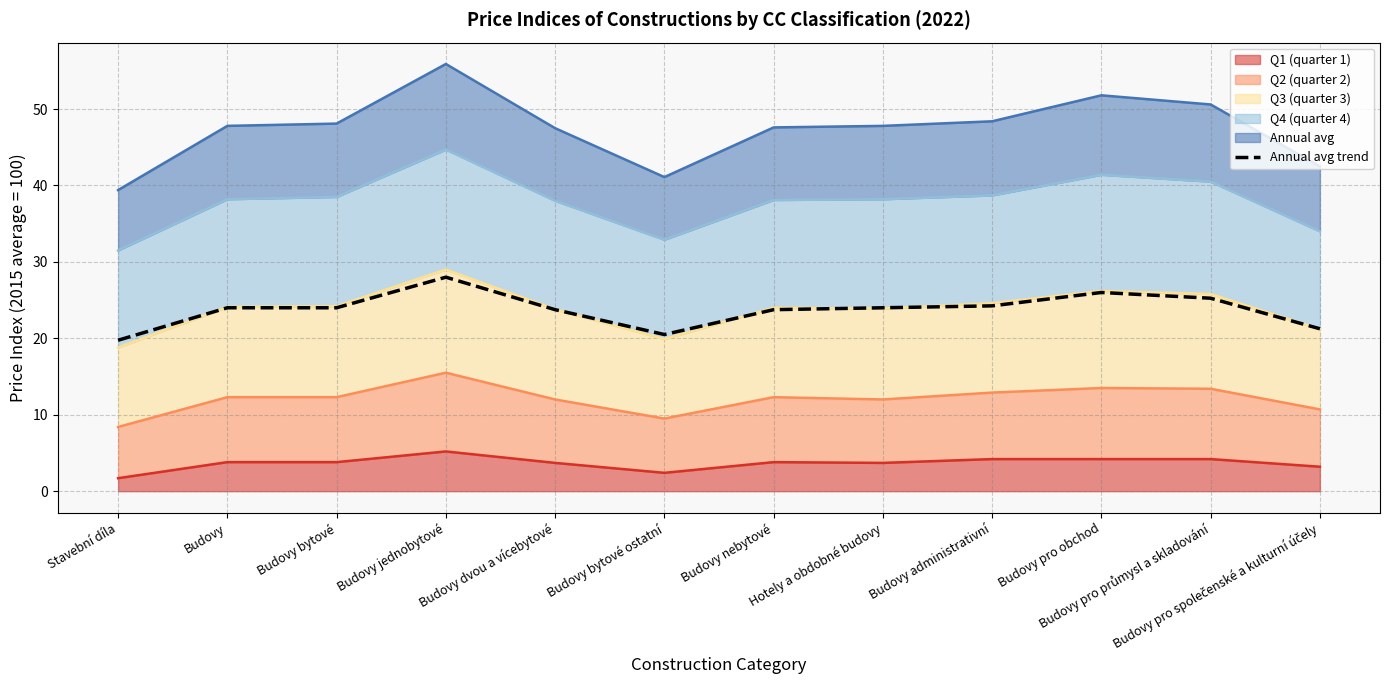

What is the value of the 3rd point from the left?

24.0